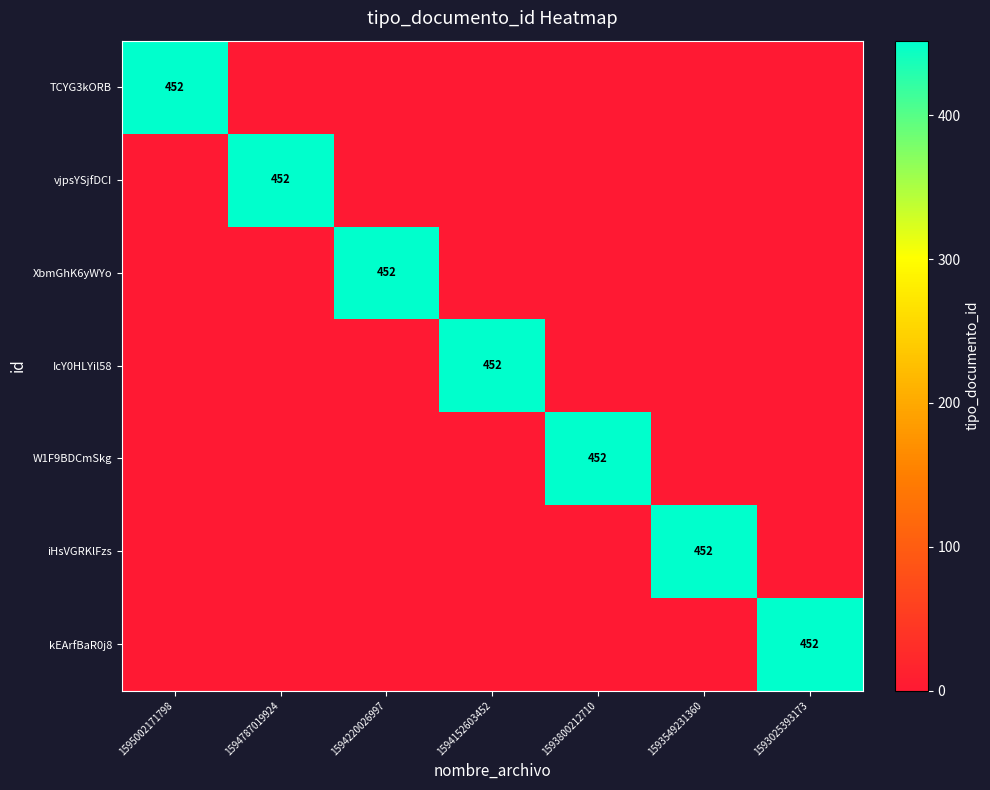

True or false: kEArfBaR0j8 has a value of 775 at 1593025393173.

False